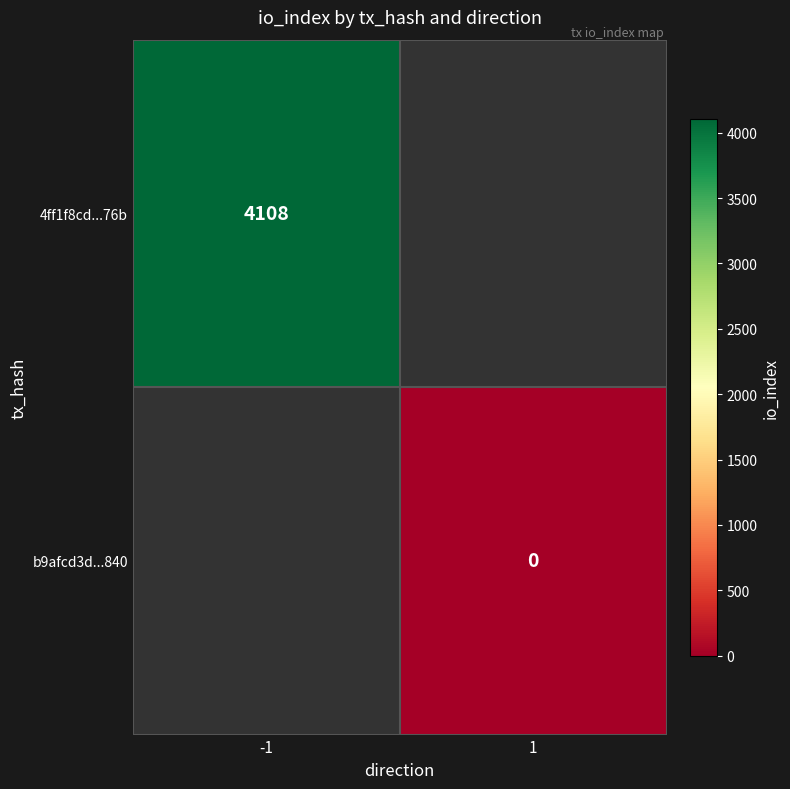

Is the value of 4ff1f8cd...76b at -1 greater than the value of b9afcd3d...840 at 1?

Yes